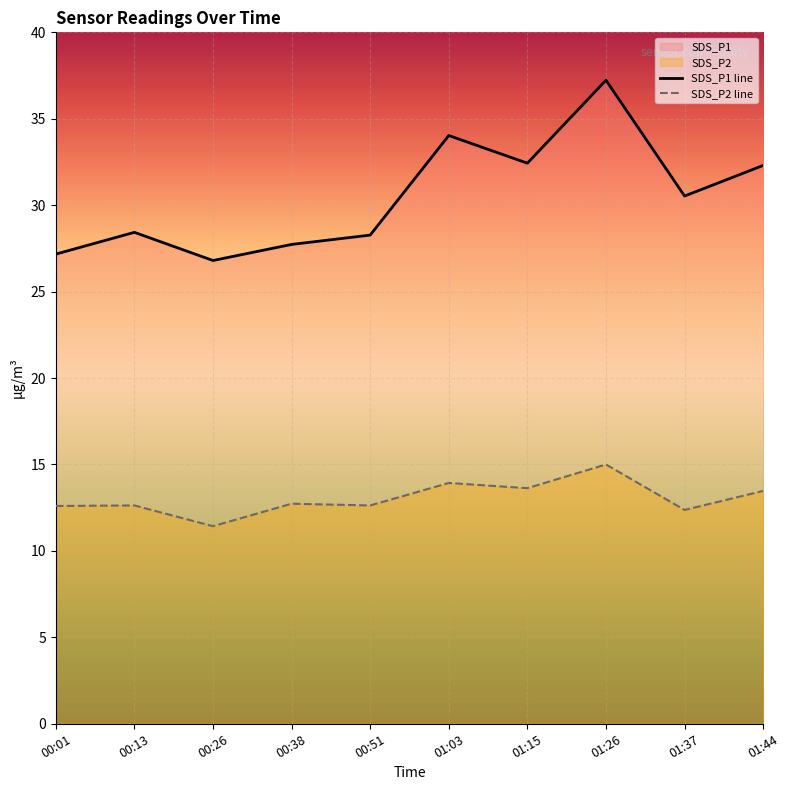

Rank the categories by SDS_P1 line value from highest to lowest.

01:26, 01:03, 01:15, 01:44, 01:37, 00:13, 00:51, 00:38, 00:01, 00:26